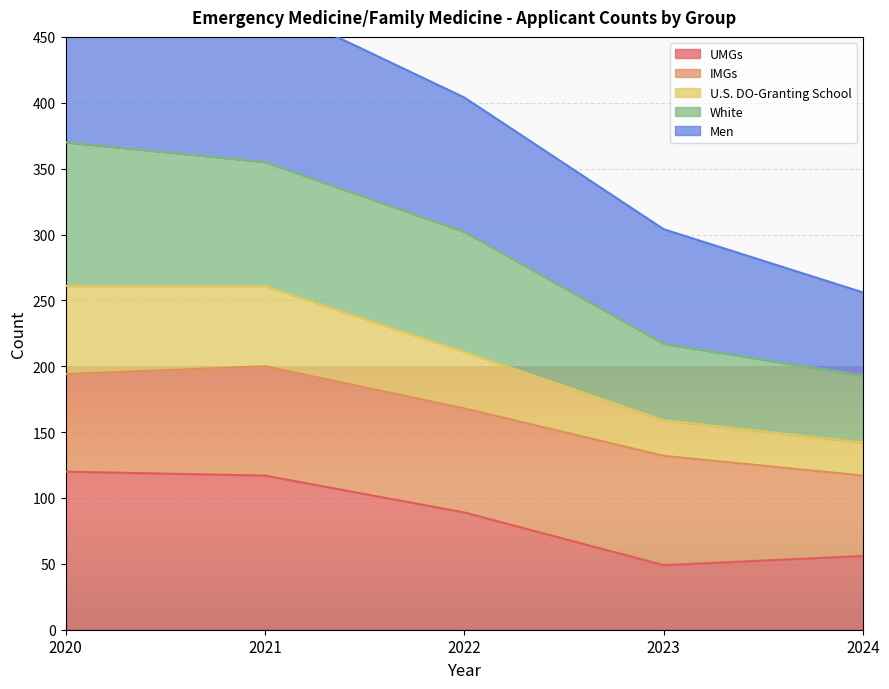

The value of UMGs at 2023 is 49. True or false?

True